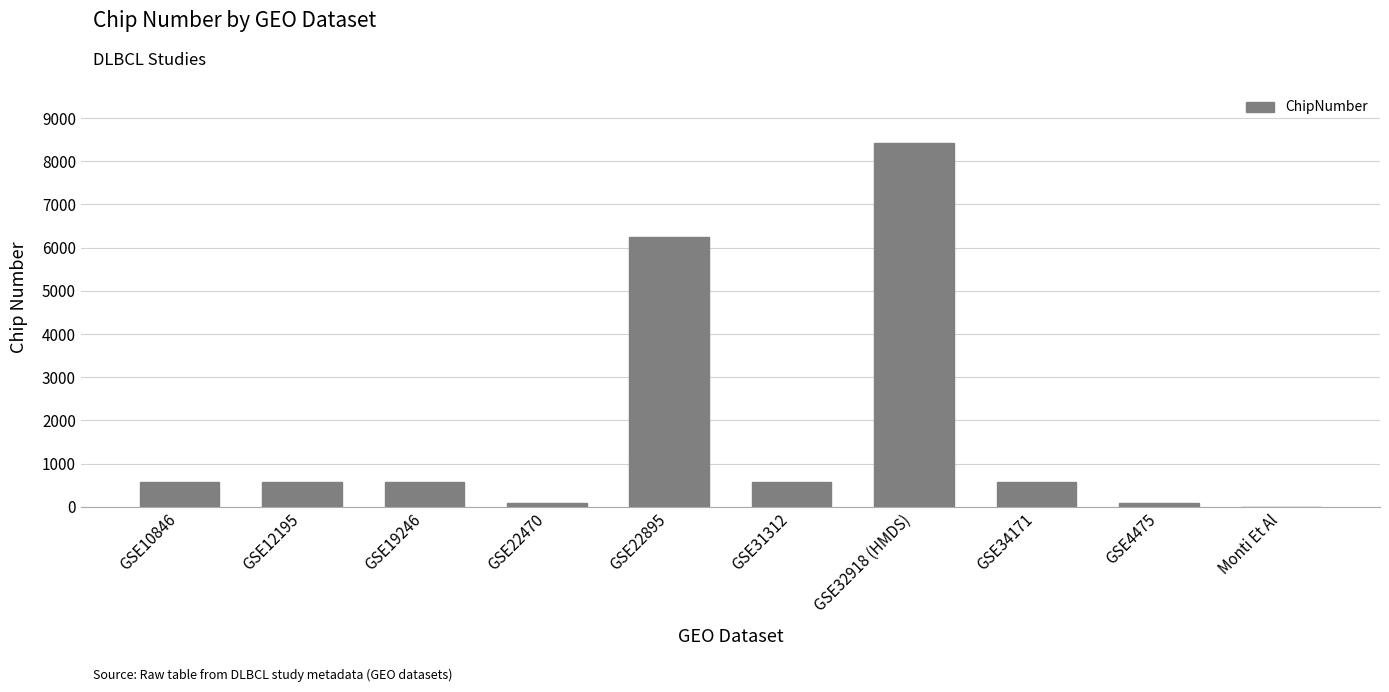

What is the approximate value at GSE34171?

570